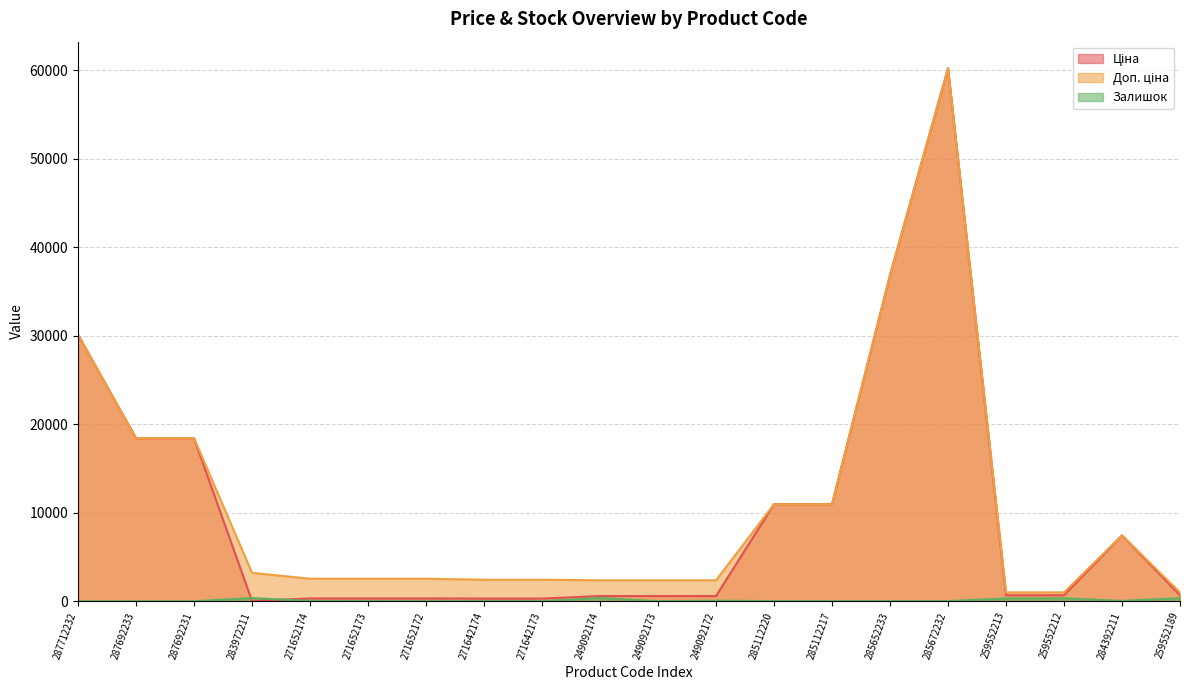

What is the sum of the Доп. ціна values at 271642173 and 271642174?

4865.6